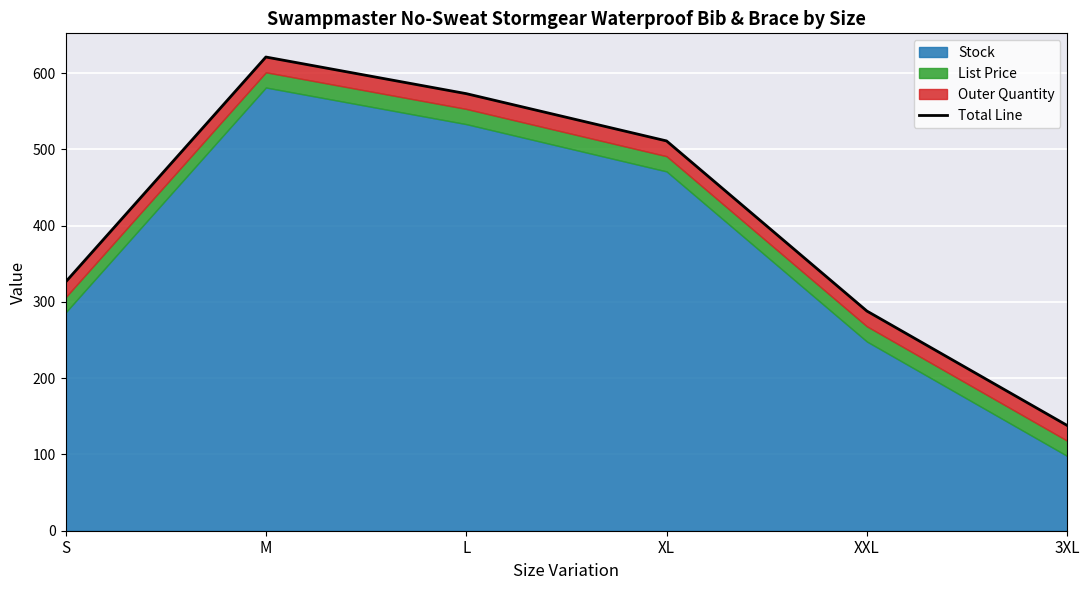

What is the maximum value shown in the chart?

621.0